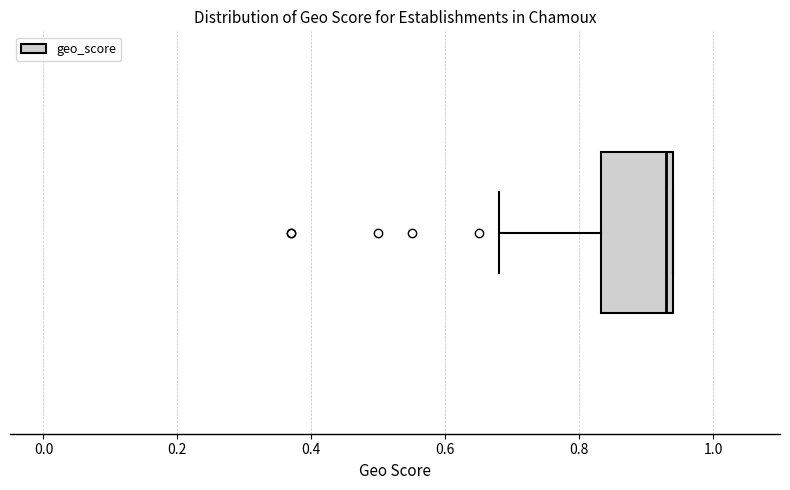

Transcribe this box plot: give where the median line is, the range the box spans, and where the two whiskers end, as read against the x-axis. The values are not printed on the chart, so give them approximately, as read against the axis.

median 0.94 (just left of the box's right edge), box 0.84 to 0.94, whiskers 0.68 to 0.94